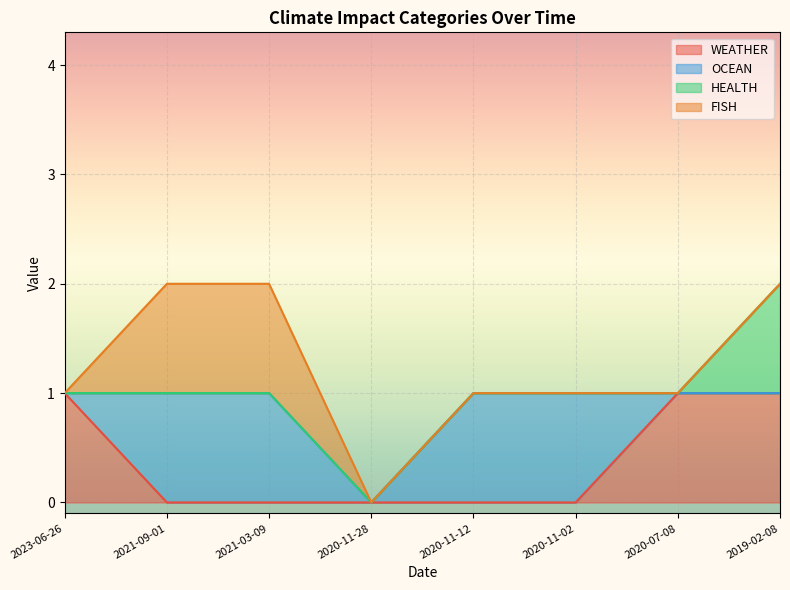

The value of WEATHER at 2020-11-28 is 0. True or false?

True